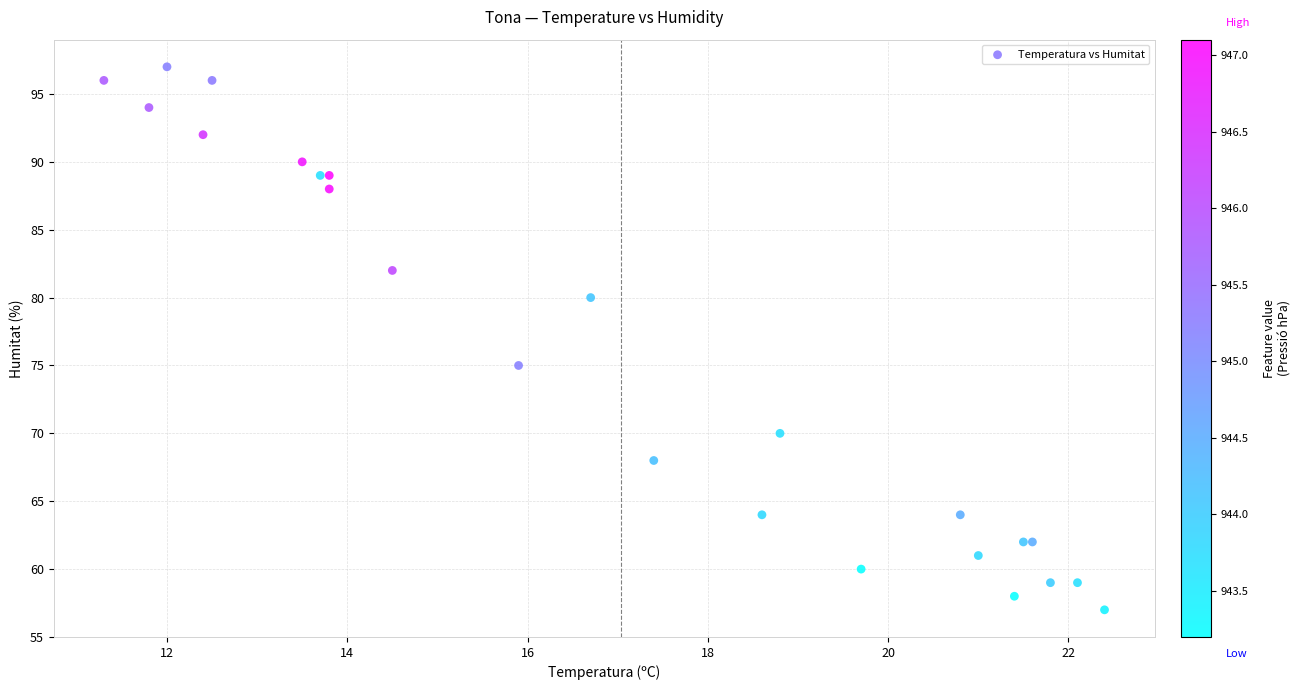

What Y value in the scatter plot is closest to 77?

75